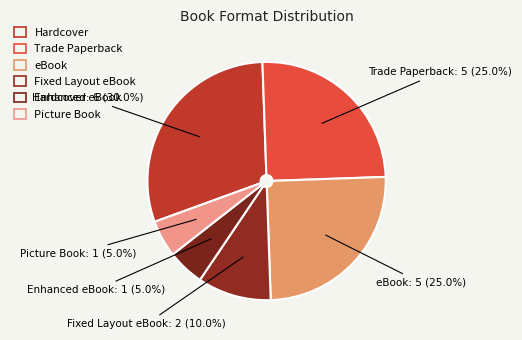

Combined, do Fixed Layout eBook and Enhanced eBook account for over 50%?

No